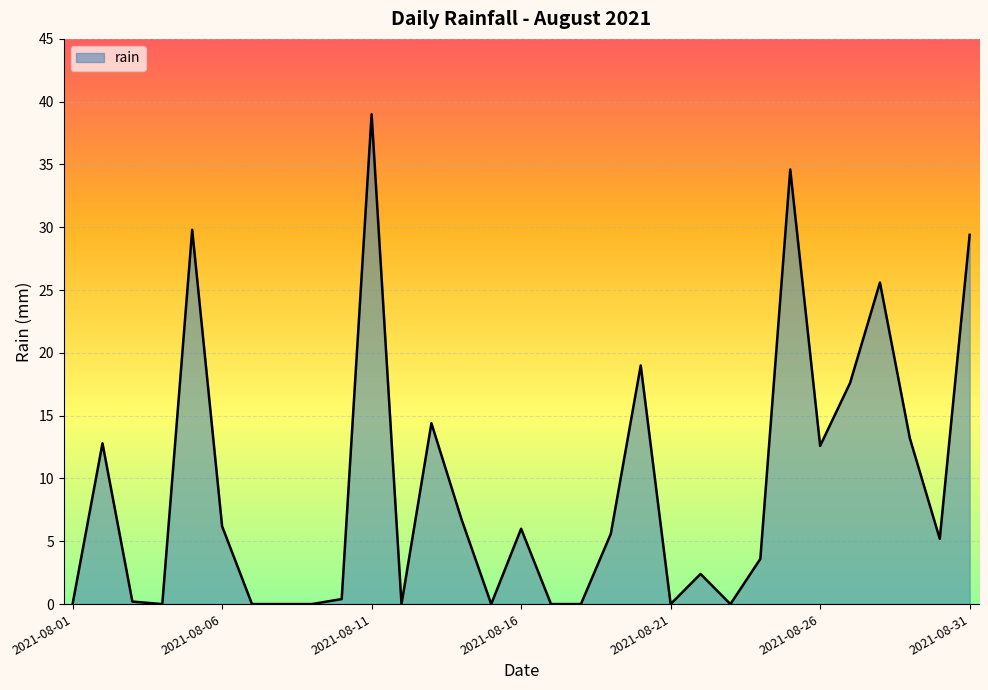

What is the difference between the maximum and minimum values?

39.0